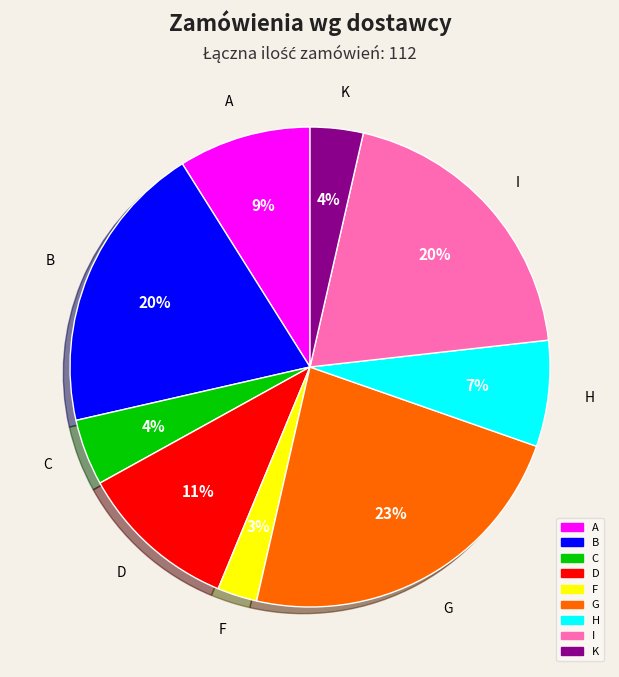

To the nearest percent, what is the average slice percentage?

11%